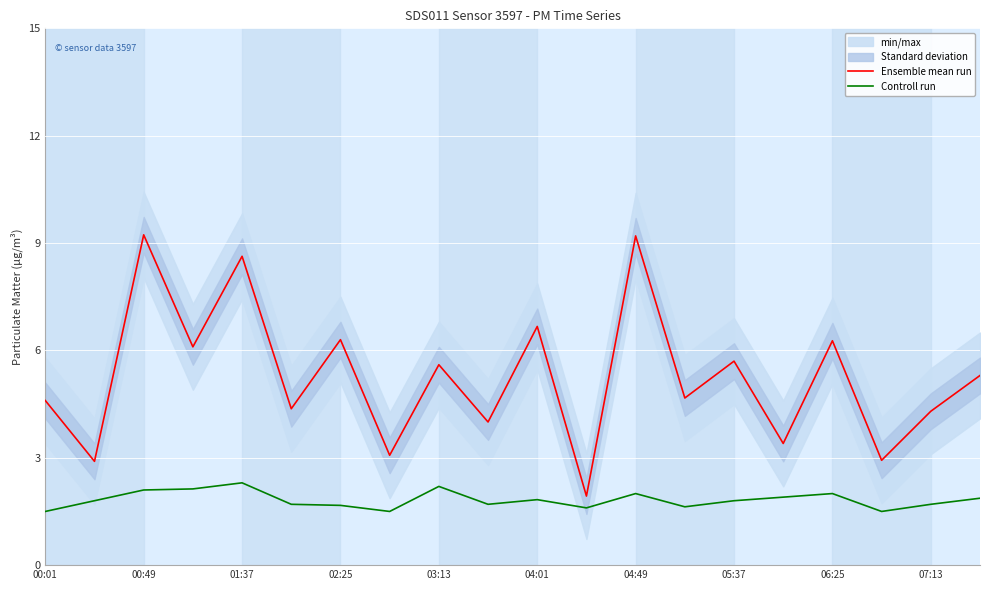

True or false: Controll run and Ensemble mean run intersect in this chart.

False